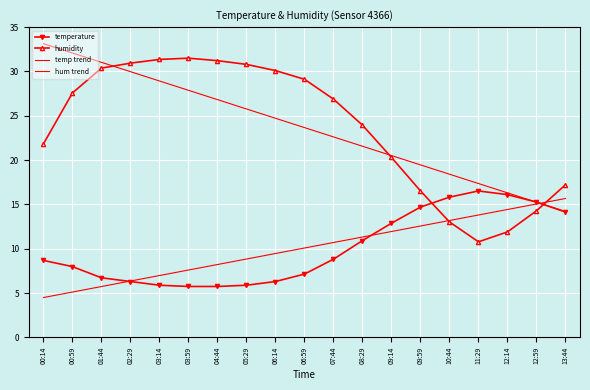

At which category does the chart reach its peak across all series?

00:14